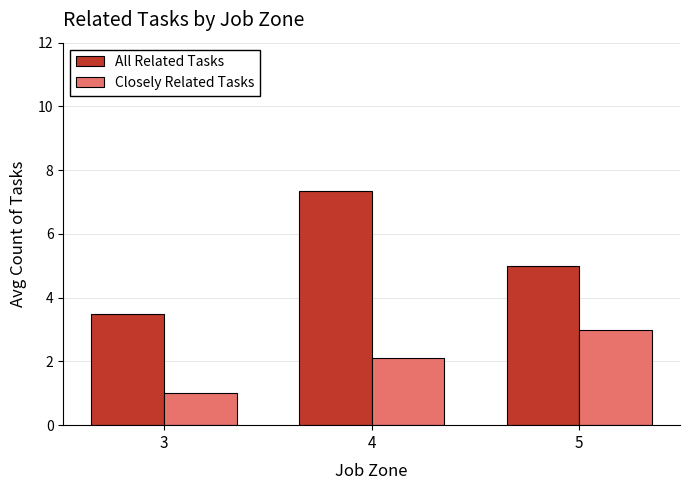

The value of All Related Tasks at 3 is 2.3. True or false?

False